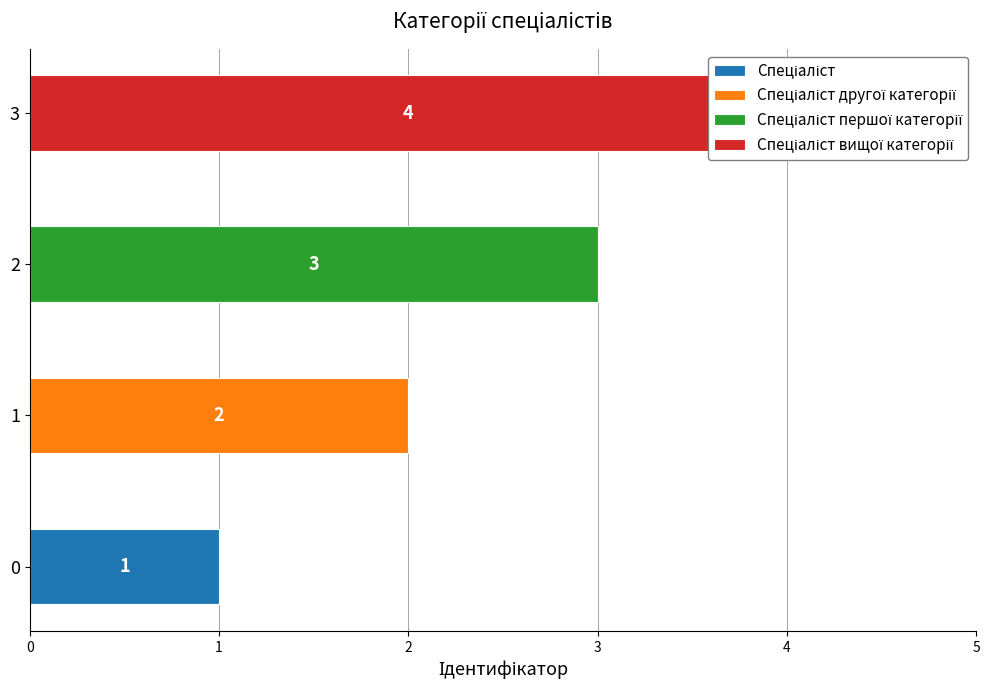

What is the change in value from Спеціаліст to Спеціаліст другої категорії?

+1